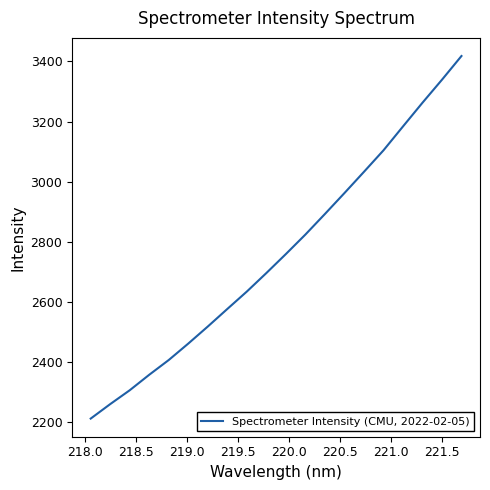

What is the difference between the maximum and minimum values?

1206.5